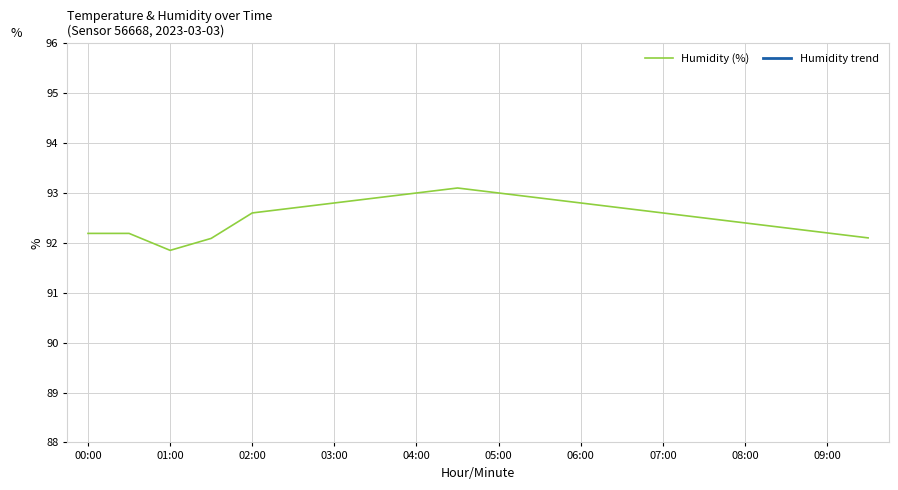

How many values in the Humidity trend series are below -1?

16